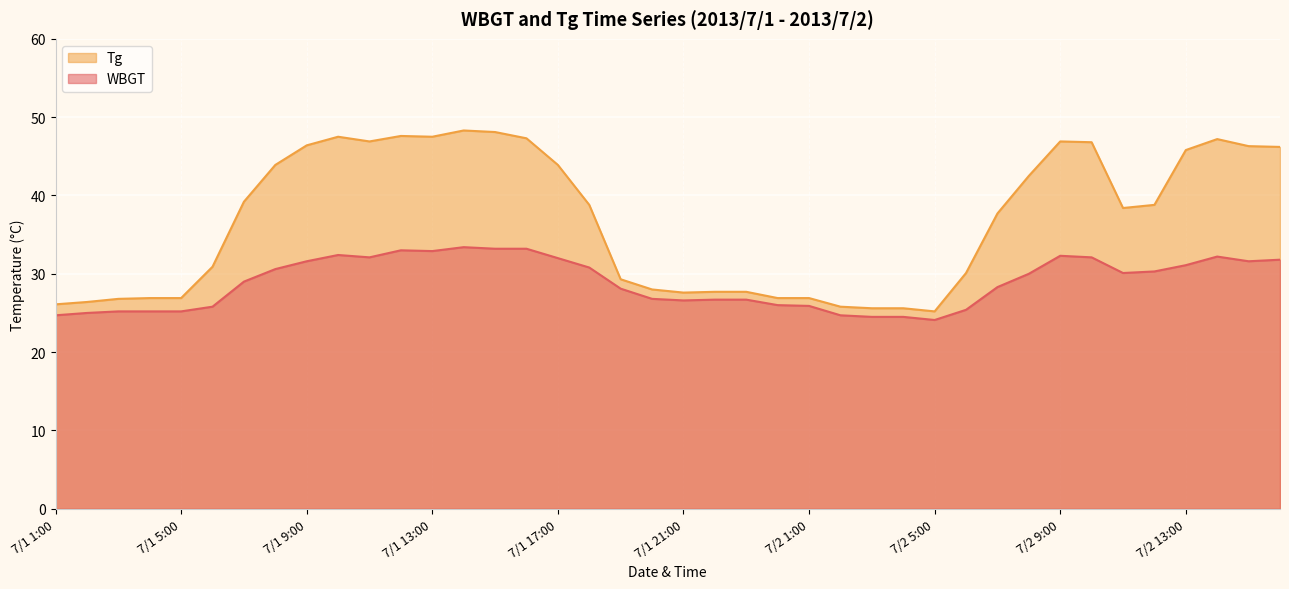

At which category is the sum across all series the highest?

7/1 14:00